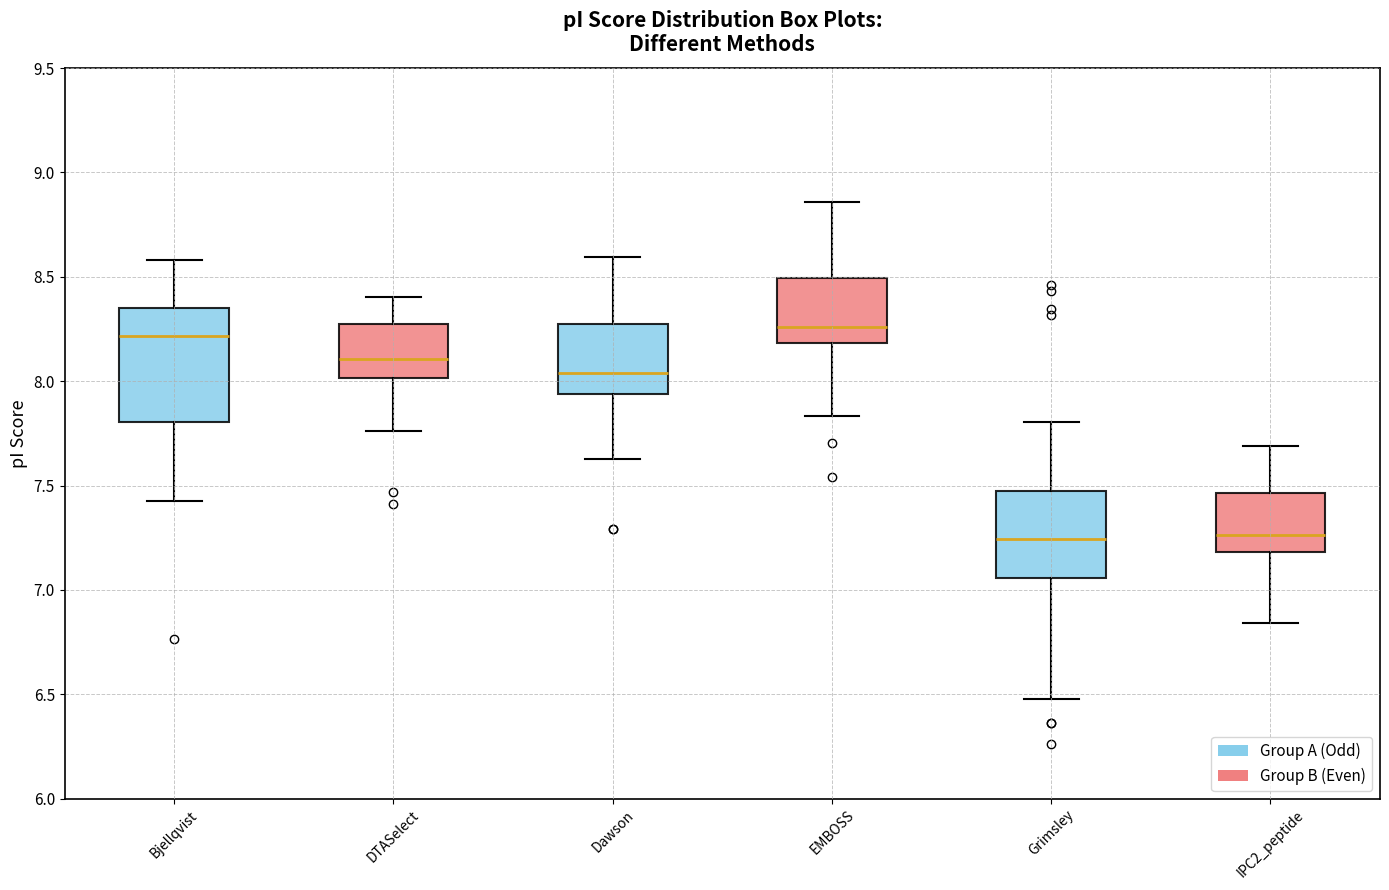

Where does the median line of the box for Grimsley sit on the y-axis? The values are not printed on the chart, so give them approximately, as read against the axis.

7.25